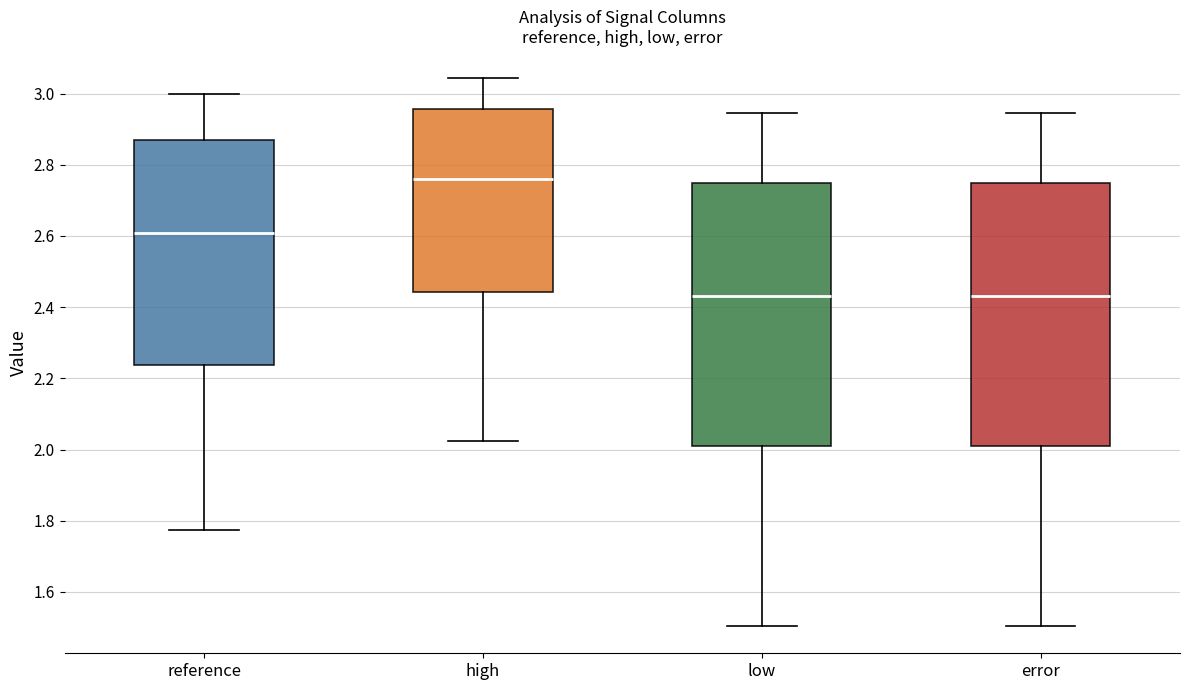

Where is the upper edge of the box for low on the y-axis? The values are not printed on the chart, so give them approximately, as read against the axis.

2.74